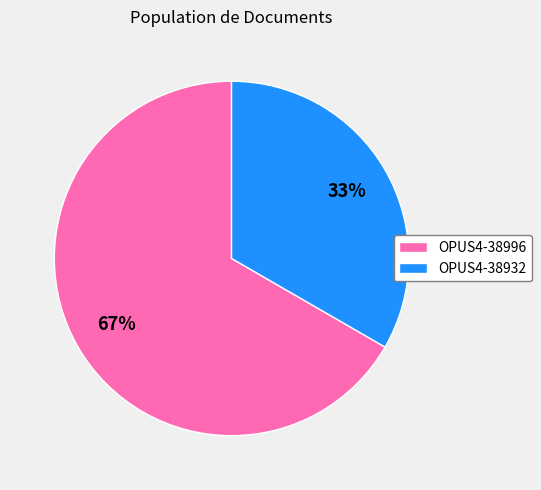

Which slice is the largest?

OPUS4-38996